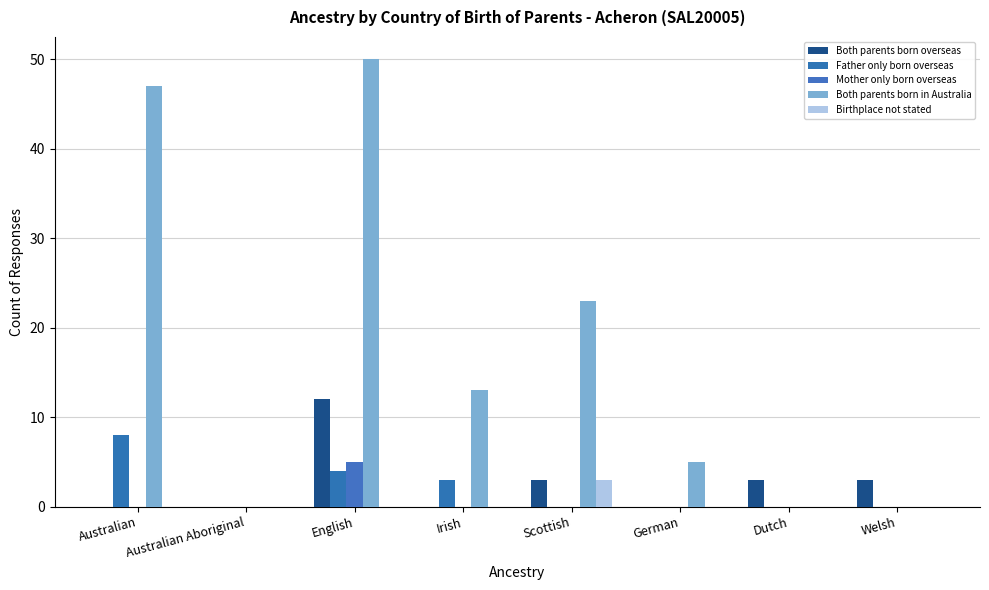

How many groups of bars are there?

8